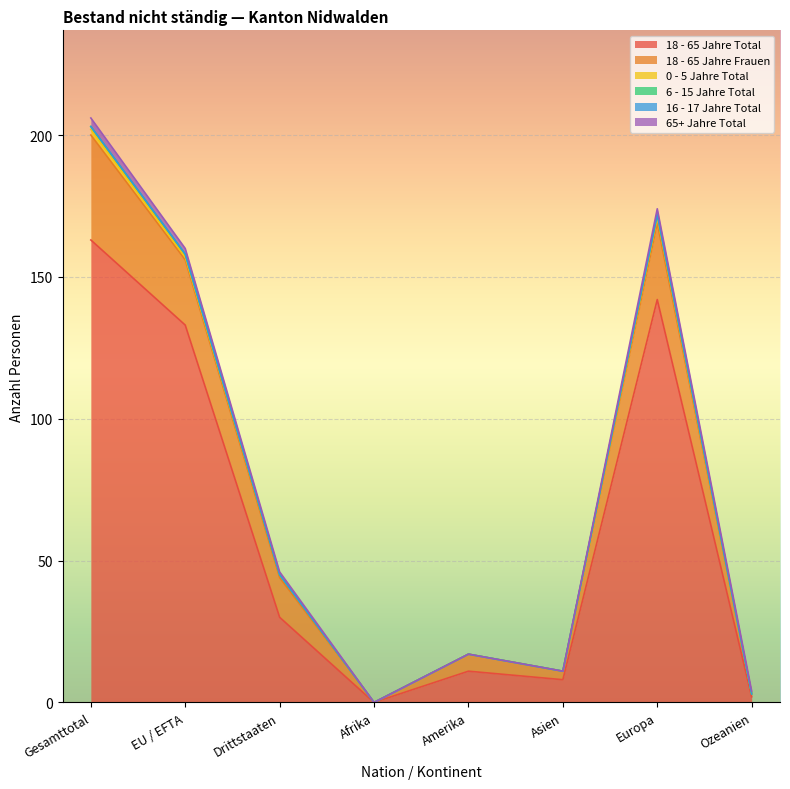

At which category does the chart reach its minimum across all series?

Afrika